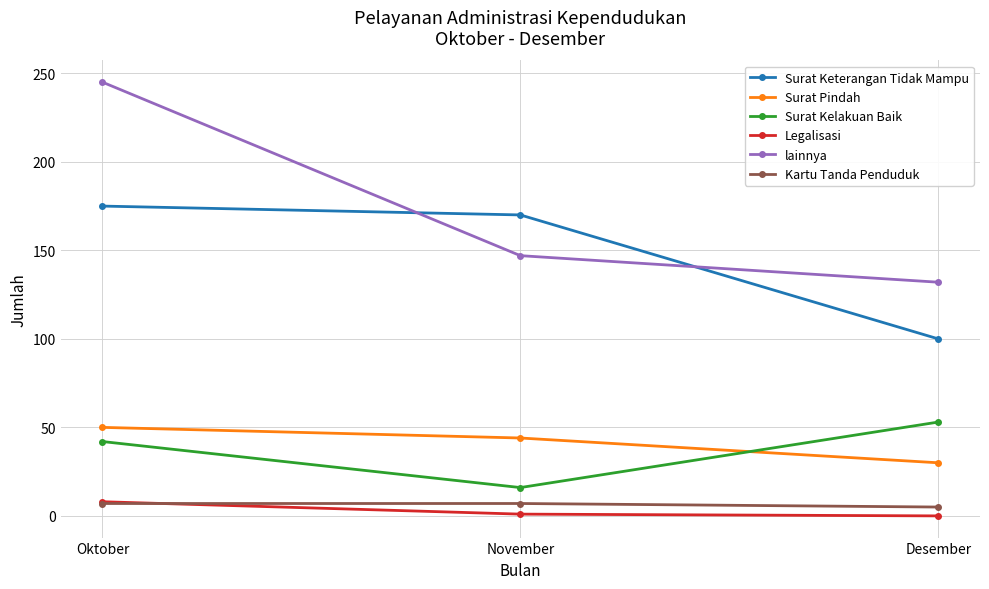

At which label does lainnya first exceed 147?

Oktober